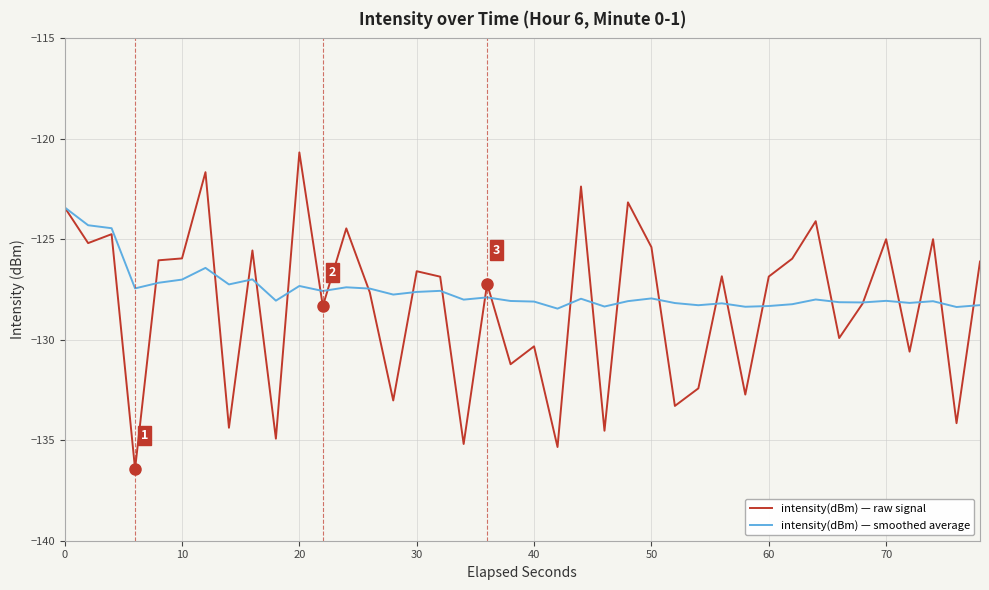

What is the maximum value for intensity(dBm) — smoothed average?

-123.4